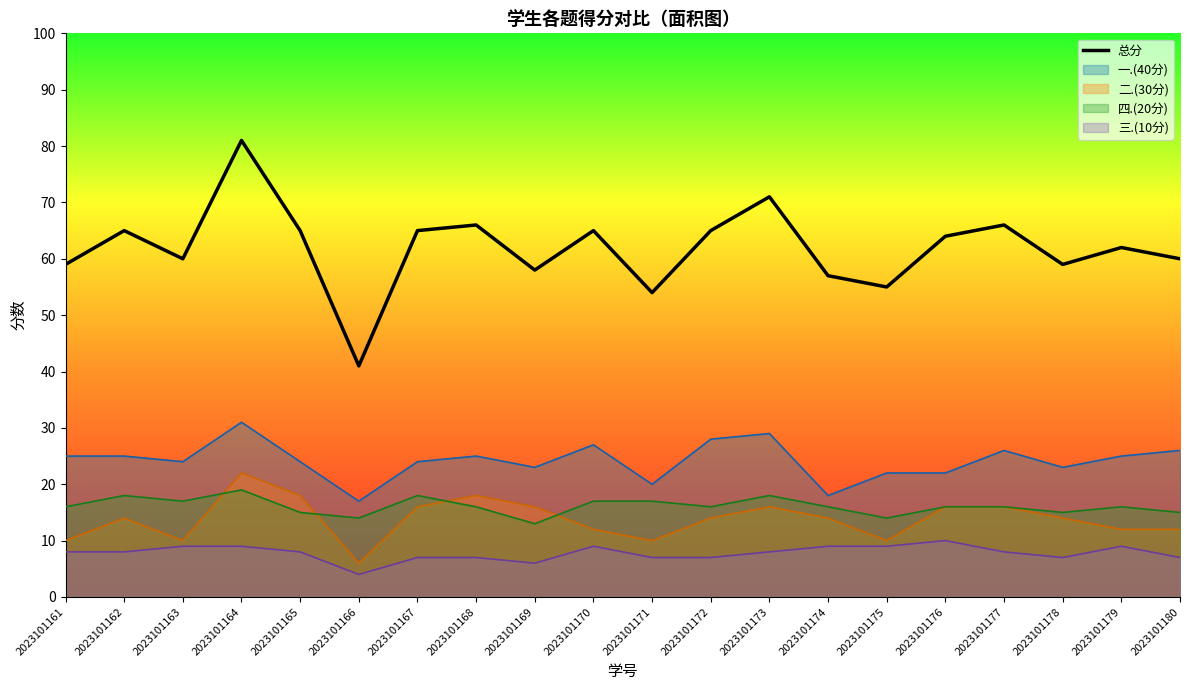

Reading left to right, what are all the values shown in this chart?

2023101161=59	2023101162=65	2023101163=60	2023101164=81	2023101165=65	2023101166=41	2023101167=65	2023101168=66	2023101169=58	2023101170=65	2023101171=54	2023101172=65	2023101173=71	2023101174=57	2023101175=55	2023101176=64	2023101177=66	2023101178=59	2023101179=62	2023101180=60